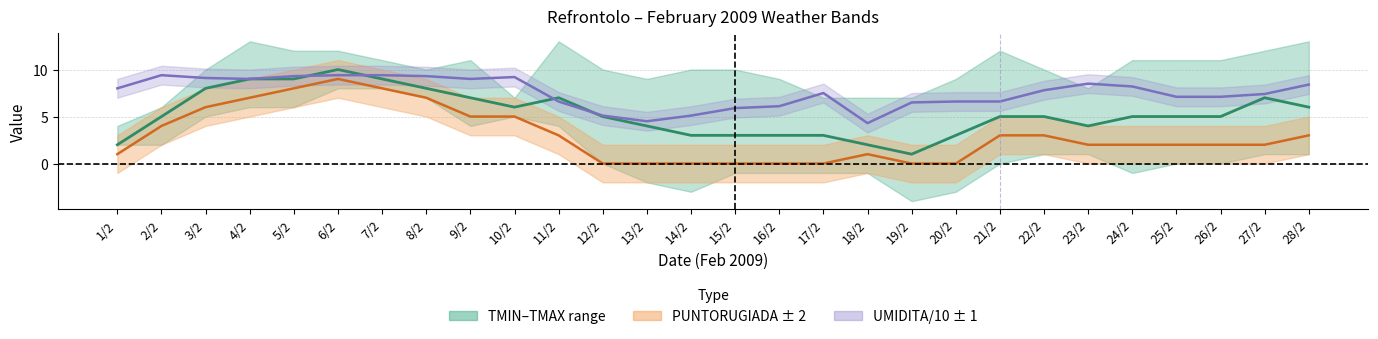

True or false: UMIDITA %/10 has more than 2 points higher than both neighbors.

True